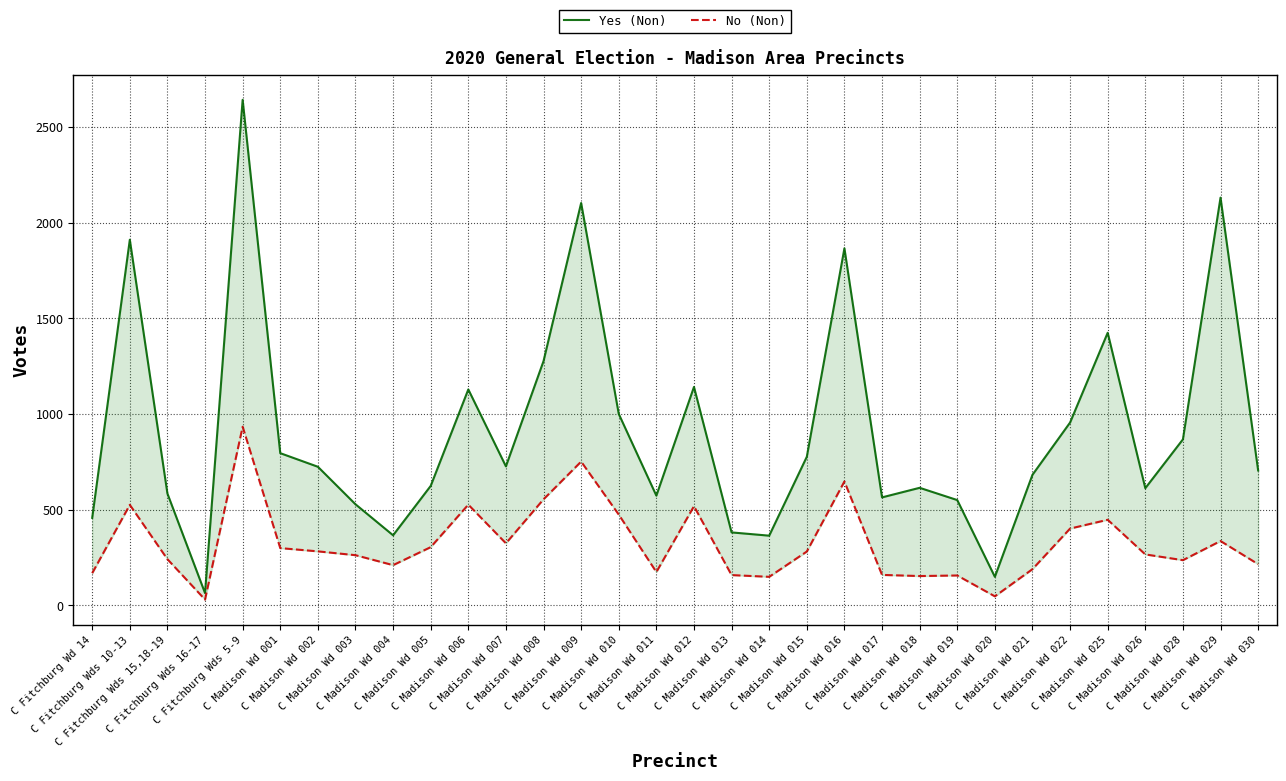

Which series has the largest total across all categories?

Yes (Non)